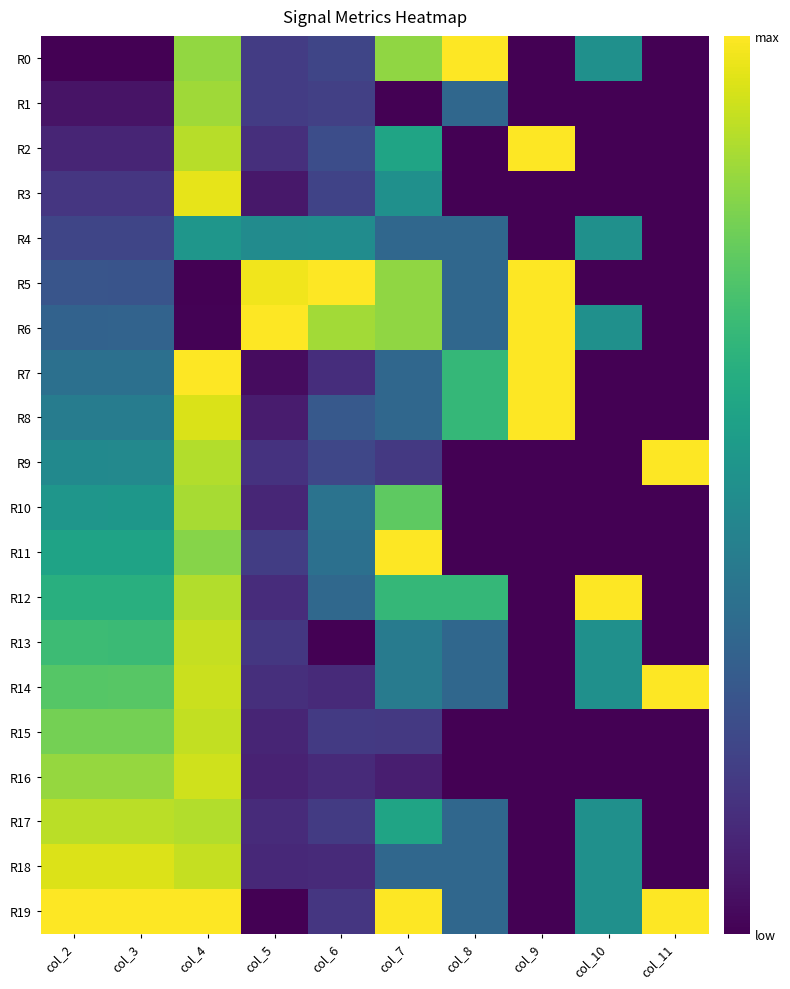

How many data points does each series have?

10